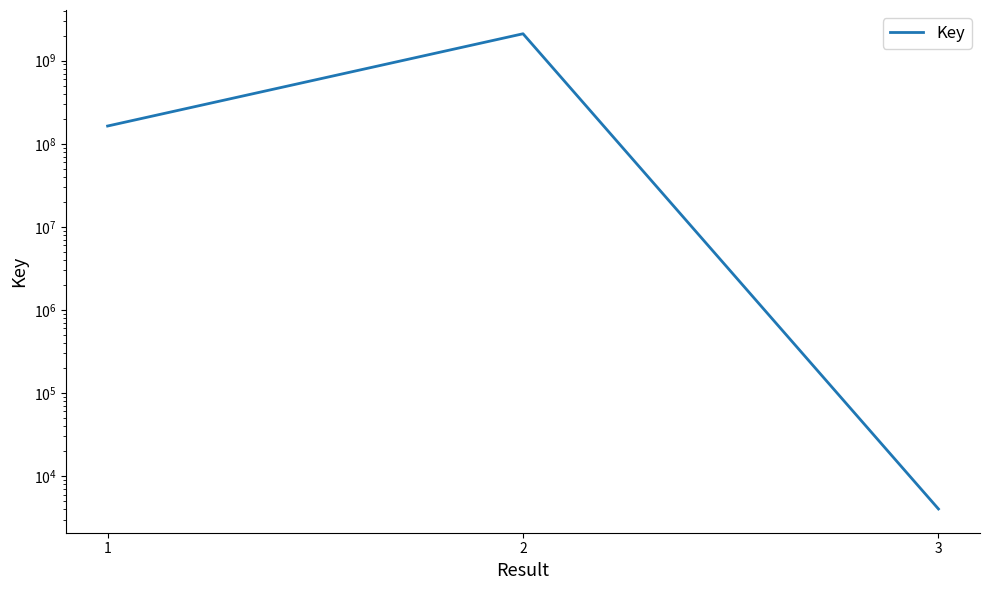

What is the ratio of the value at 1 to the value at 3?

40653.9